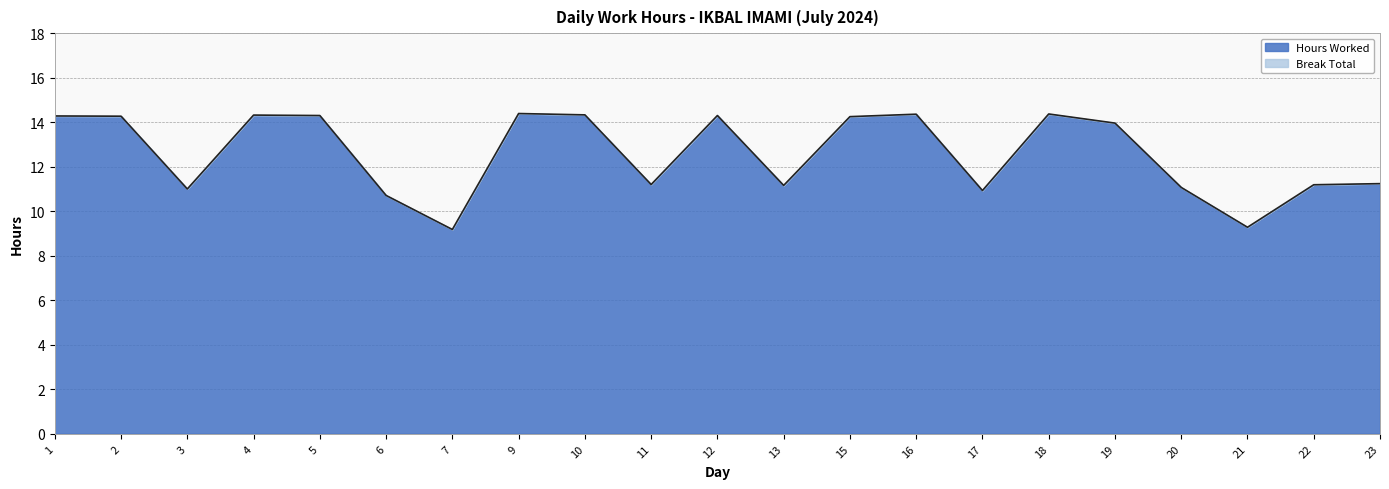

List the labels in order of value, smallest first.

7, 21, 6, 17, 3, 20, 13, 22, 11, 23, 19, 15, 2, 1, 5, 12, 4, 10, 16, 18, 9